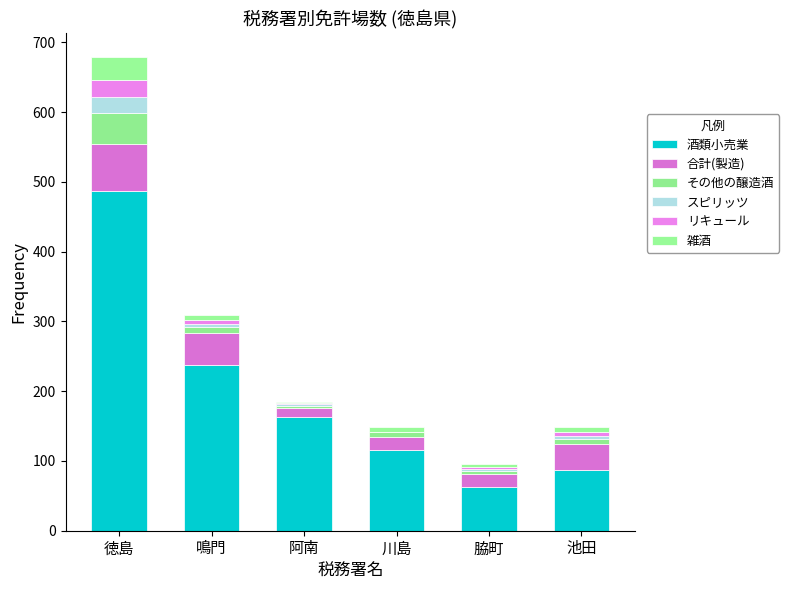

Count the number of categories in the chart.

6